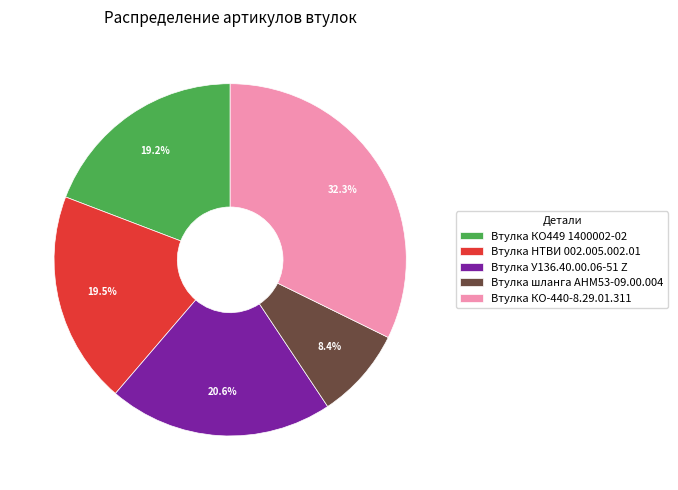

Between Втулка КО449 1400002-02 and Втулка шланга АНМ53-09.00.004, which is larger?

Втулка КО449 1400002-02